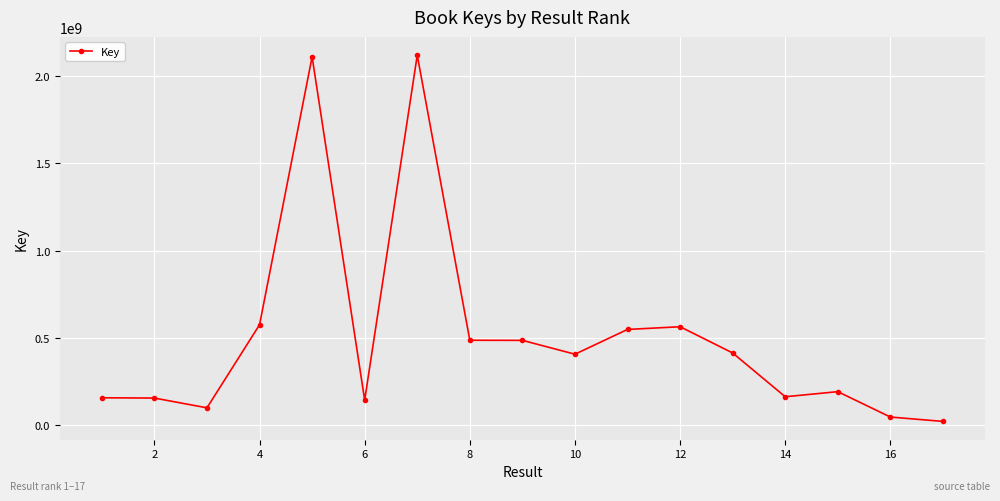

True or false: there are more than 1 points higher than both neighbors.

True